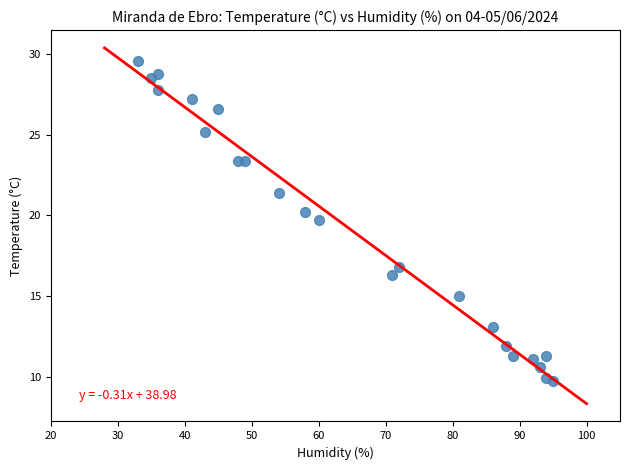

What is the range of X values (max minus min)?

62.0